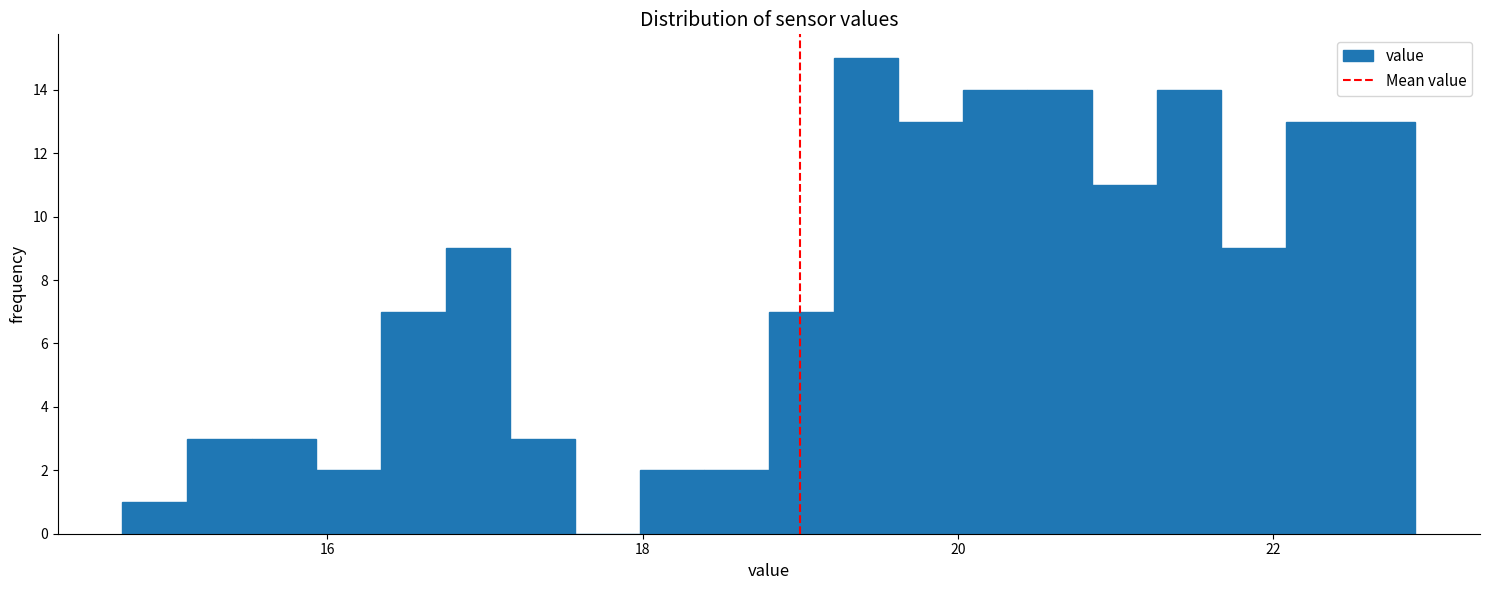

Around what value on the x-axis is the tallest bar? Give the approximate position of its centre, as read against the axis.

19.4